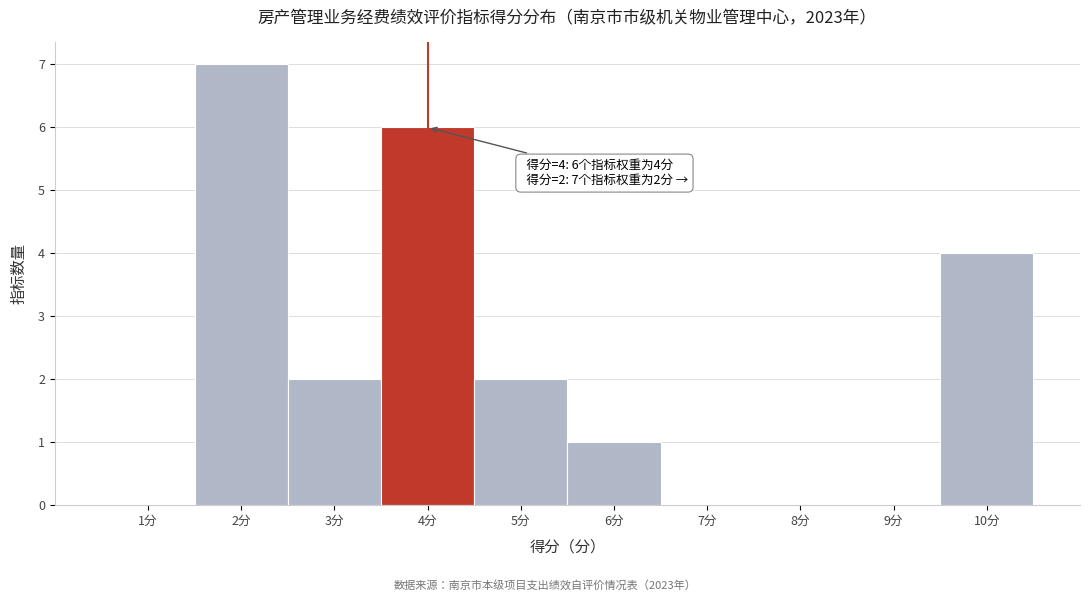

Reading right to left, extract all data points from this chart.

10分=4	9分=0	8分=0	7分=0	6分=1	5分=2	4分=6	3分=2	2分=7	1分=0